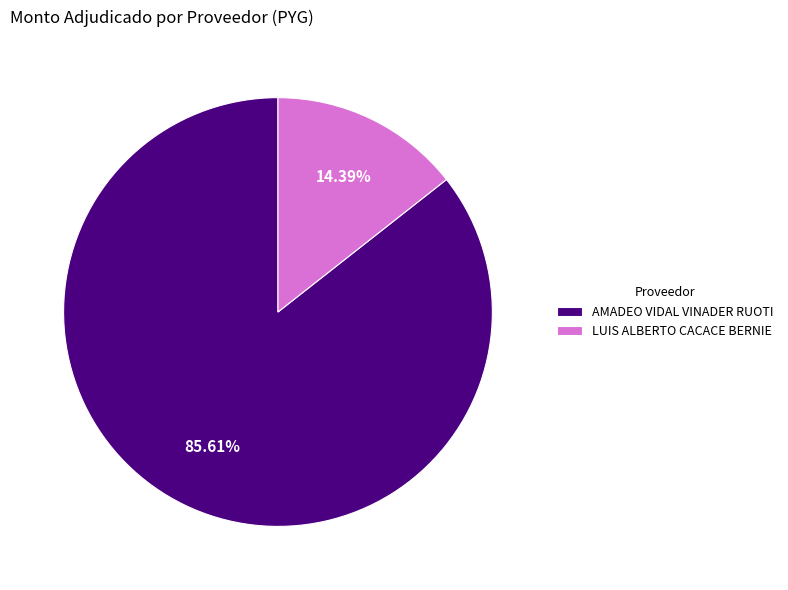

True or false: AMADEO VIDAL VINADER RUOTI accounts for 86% of the total.

True